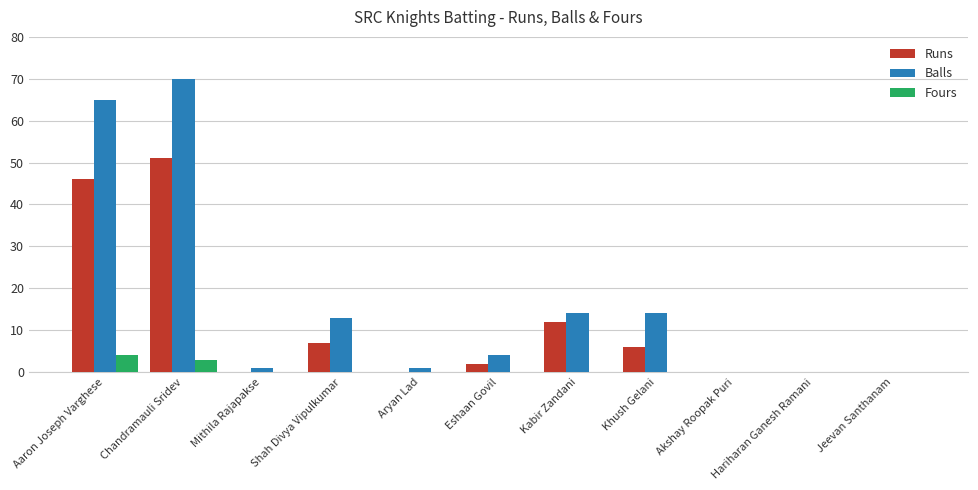

What are all the series names shown in the legend?

Runs, Balls, Fours